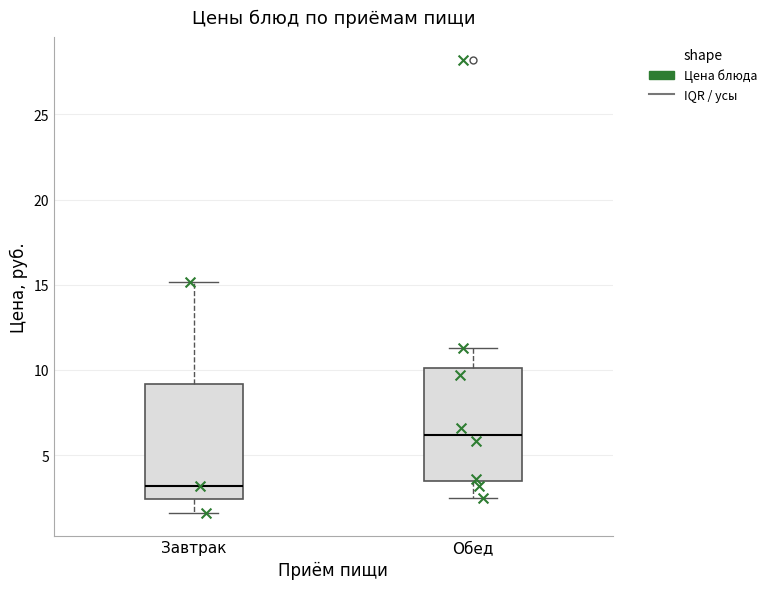

Reading left to right, read every box against the y-axis: the position of its median line, the range the box covers, and the ends of its whiskers. The values are not printed on the chart, so give them approximately, as read against the axis.

Завтрак: median 3.0, box 2.5 to 9.0, whiskers 1.5 to 15.0
Обед: median 6.0, box 3.5 to 10.0, whiskers 2.5 to 11.5